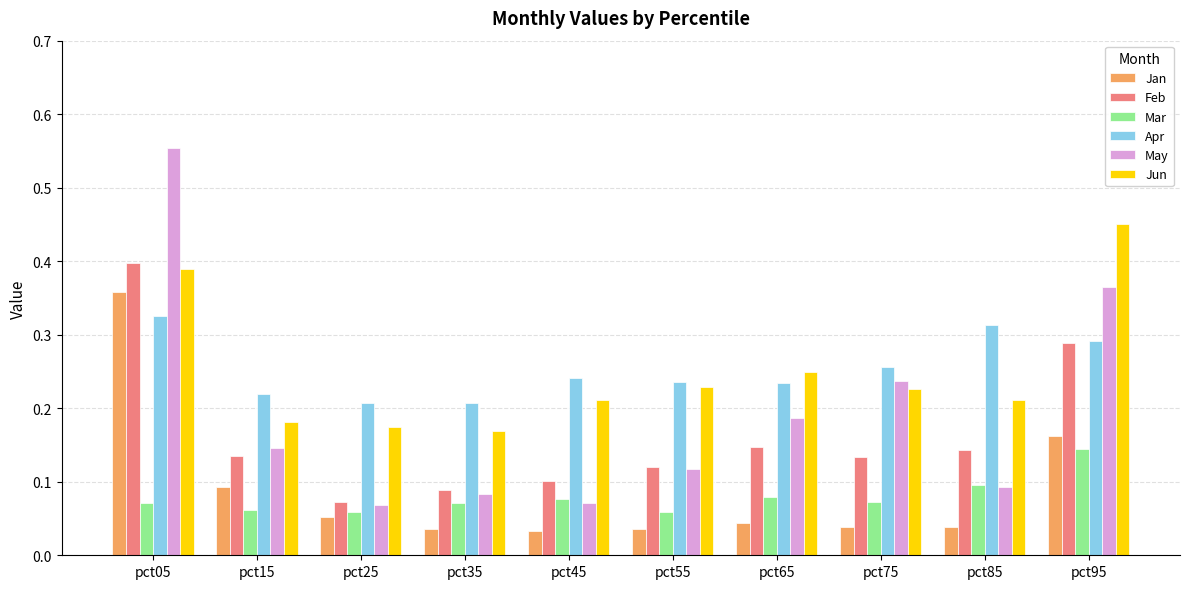

Count the Feb values in the range 0 to 1.

10